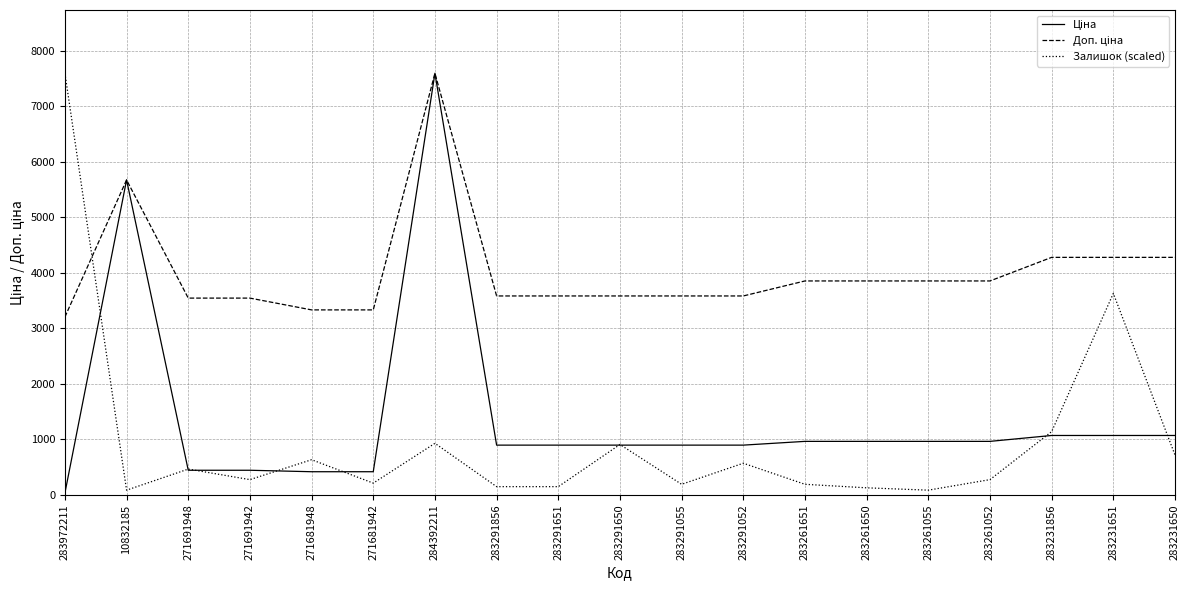

Is it true that Залишок (scaled) equals 84.4 at 10832185?

True